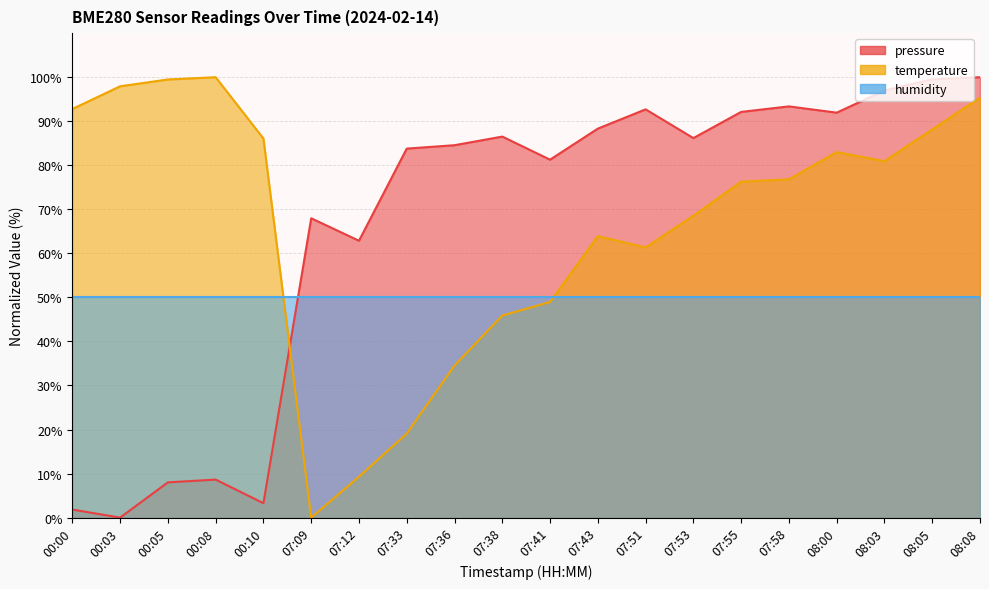

What is the spread (max minus min) of values at 07:55?

15.8